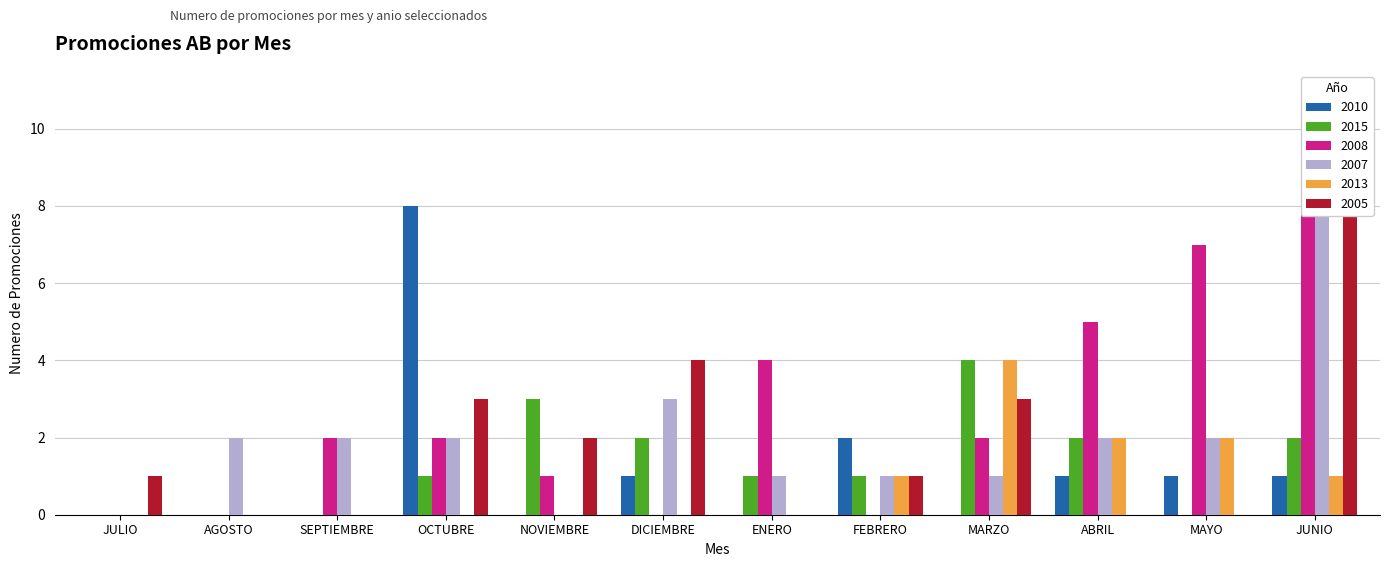

Between ENERO and NOVIEMBRE, which is larger?

ENERO